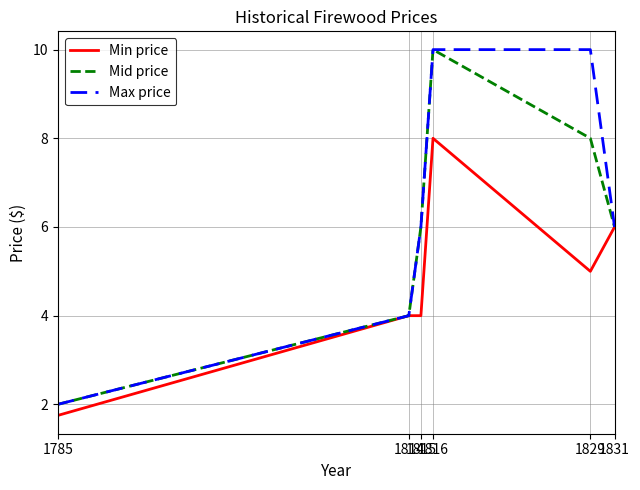

What are all the series names shown in the legend?

Min price, Mid price, Max price